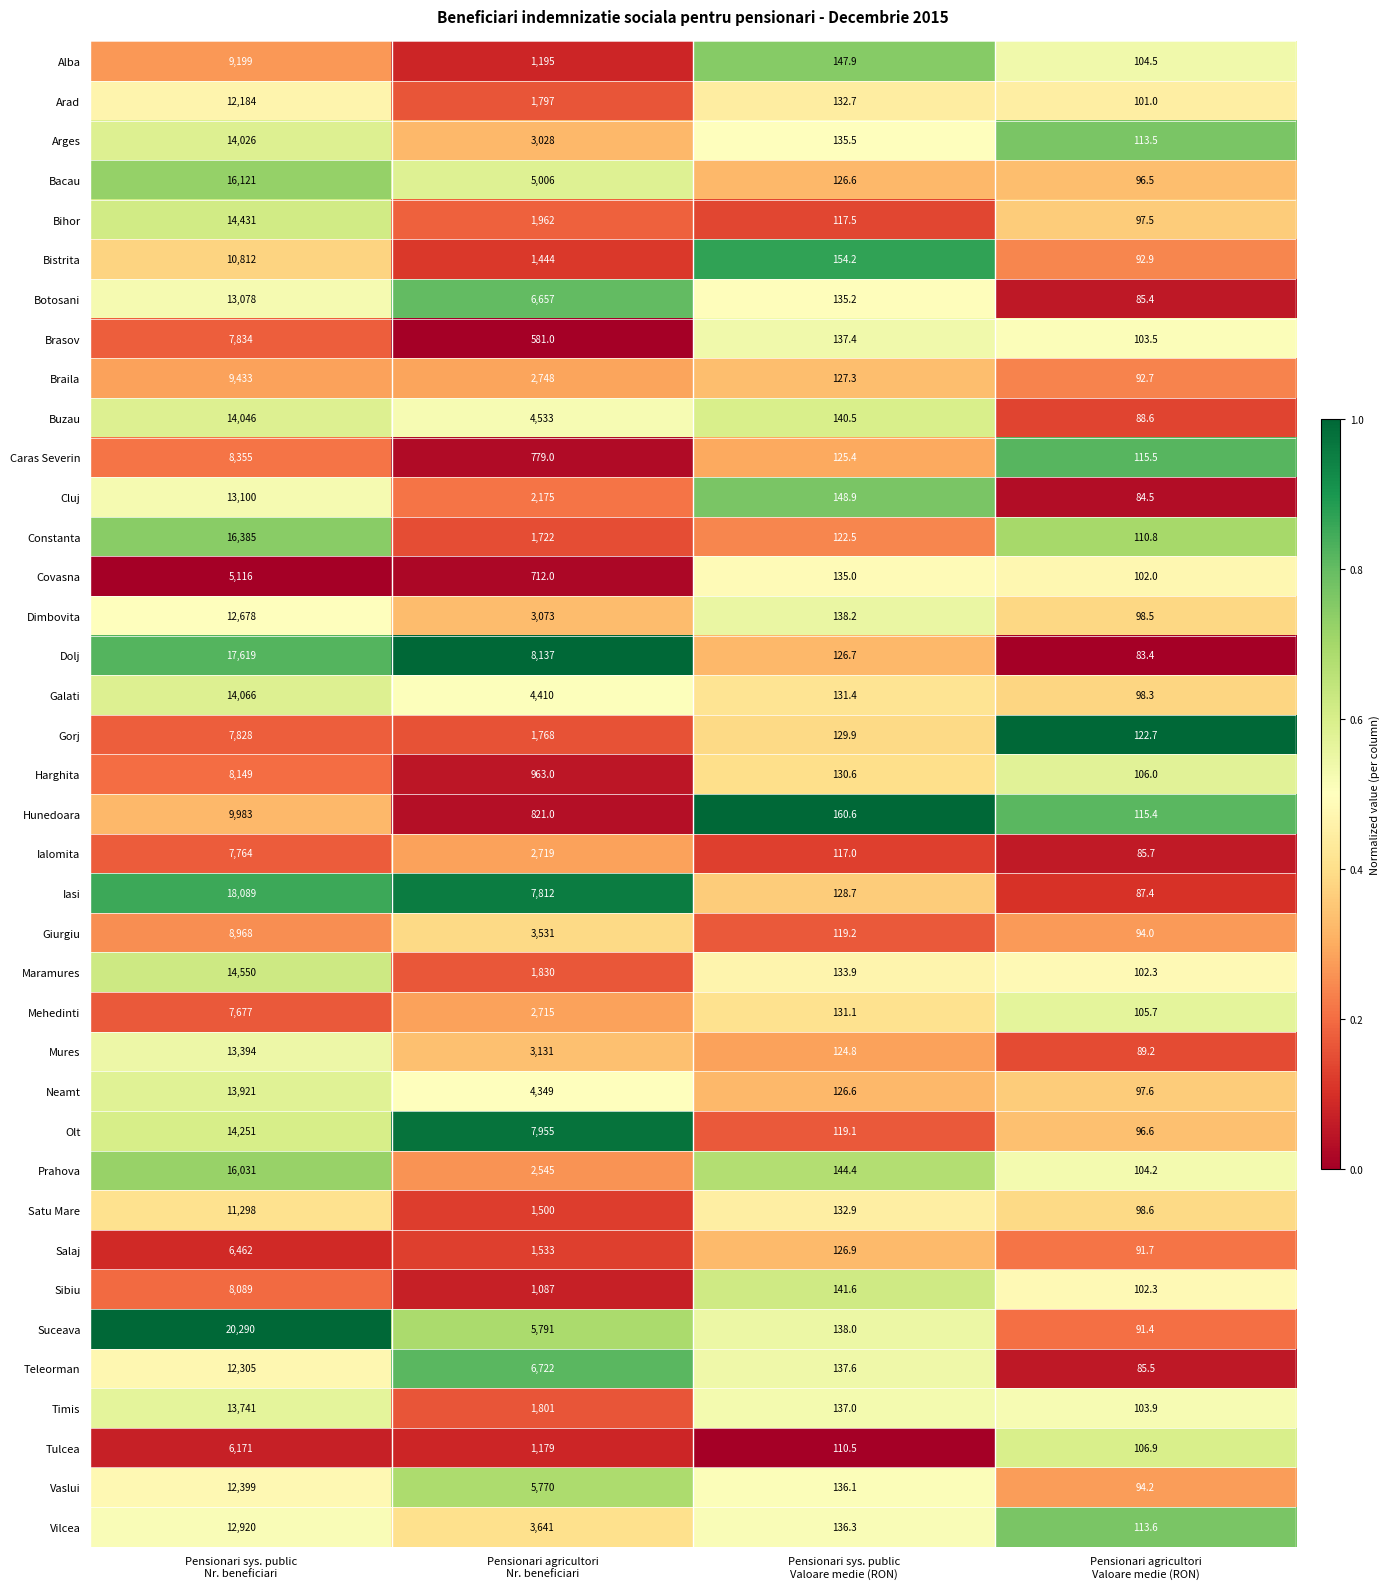

What is the sum of all Giurgiu values?

12712.2